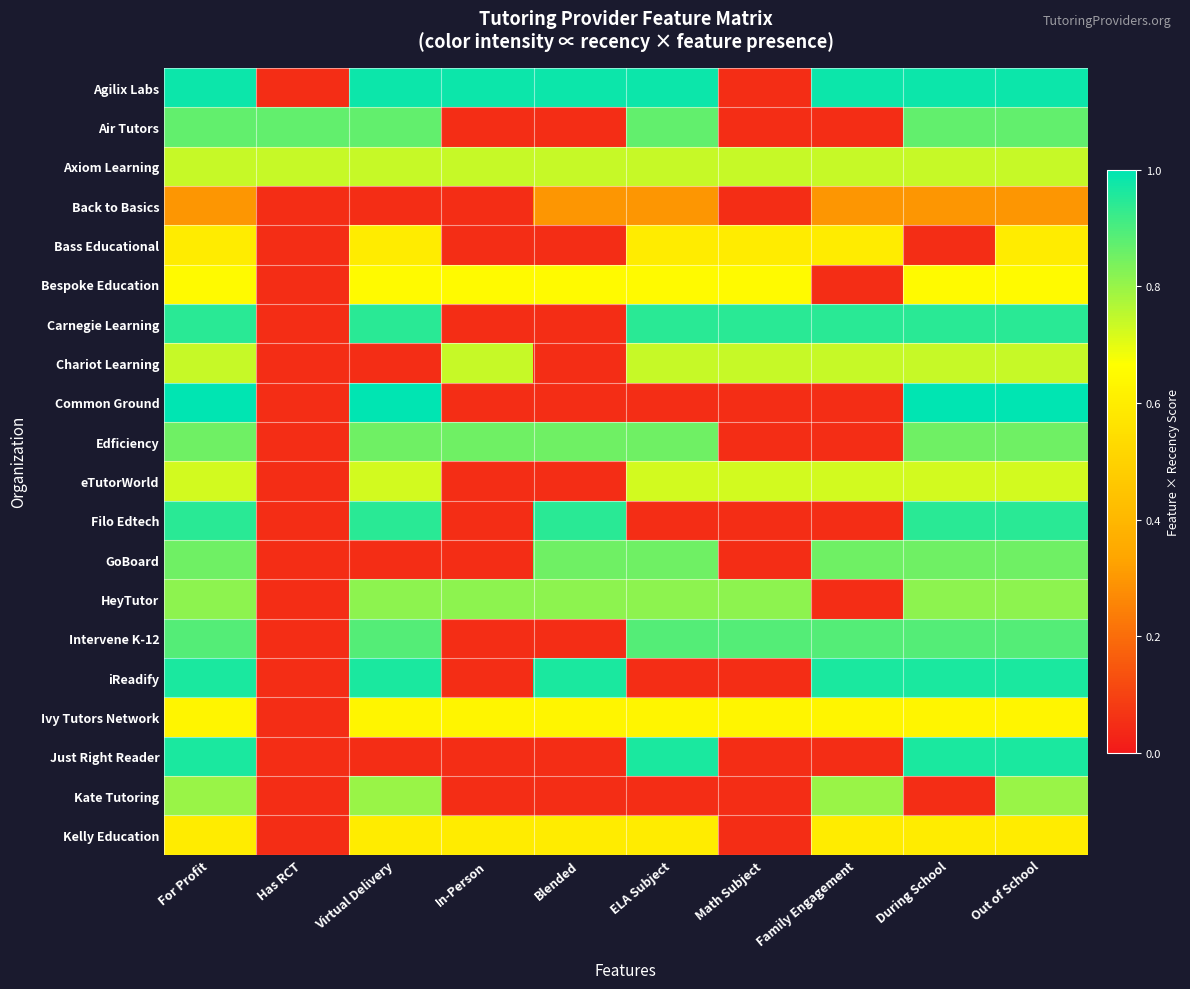

Reading left to right, list all the values displayed in this chart.

Agilix Labs: For Profit=1.0	Has RCT=0.1	Virtual Delivery=1.0	In-Person=1.0	Blended=1.0	ELA Subject=1.0	Math Subject=0.1	Family Engagement=1.0	During School=1.0	Out of School=1.0
Air Tutors: For Profit=0.9	Has RCT=0.9	Virtual Delivery=0.9	In-Person=0.1	Blended=0.1	ELA Subject=0.9	Math Subject=0.1	Family Engagement=0.1	During School=0.9	Out of School=0.9
Axiom Learning: For Profit=0.7	Has RCT=0.7	Virtual Delivery=0.7	In-Person=0.7	Blended=0.7	ELA Subject=0.7	Math Subject=0.7	Family Engagement=0.7	During School=0.7	Out of School=0.7
Back to Basics: For Profit=0.3	Has RCT=0.1	Virtual Delivery=0.1	In-Person=0.1	Blended=0.3	ELA Subject=0.3	Math Subject=0.1	Family Engagement=0.3	During School=0.3	Out of School=0.3
Bass Educational: For Profit=0.6	Has RCT=0.1	Virtual Delivery=0.6	In-Person=0.1	Blended=0.1	ELA Subject=0.6	Math Subject=0.6	Family Engagement=0.6	During School=0.1	Out of School=0.6
Bespoke Education: For Profit=0.6	Has RCT=0.1	Virtual Delivery=0.6	In-Person=0.6	Blended=0.6	ELA Subject=0.6	Math Subject=0.6	Family Engagement=0.1	During School=0.6	Out of School=0.6
Carnegie Learning: For Profit=0.9	Has RCT=0.1	Virtual Delivery=0.9	In-Person=0.1	Blended=0.1	ELA Subject=0.9	Math Subject=0.9	Family Engagement=0.9	During School=0.9	Out of School=0.9
Chariot Learning: For Profit=0.7	Has RCT=0.1	Virtual Delivery=0.1	In-Person=0.7	Blended=0.1	ELA Subject=0.7	Math Subject=0.7	Family Engagement=0.7	During School=0.7	Out of School=0.7
Common Ground: For Profit=1.0	Has RCT=0.1	Virtual Delivery=1.0	In-Person=0.1	Blended=0.1	ELA Subject=0.1	Math Subject=0.1	Family Engagement=0.1	During School=1.0	Out of School=1.0
Edficiency: For Profit=0.9	Has RCT=0.1	Virtual Delivery=0.9	In-Person=0.9	Blended=0.9	ELA Subject=0.9	Math Subject=0.1	Family Engagement=0.1	During School=0.9	Out of School=0.9
eTutorWorld: For Profit=0.7	Has RCT=0.1	Virtual Delivery=0.7	In-Person=0.1	Blended=0.1	ELA Subject=0.7	Math Subject=0.7	Family Engagement=0.7	During School=0.7	Out of School=0.7
Filo Edtech: For Profit=0.9	Has RCT=0.1	Virtual Delivery=0.9	In-Person=0.1	Blended=0.9	ELA Subject=0.1	Math Subject=0.1	Family Engagement=0.1	During School=0.9	Out of School=0.9
GoBoard: For Profit=0.9	Has RCT=0.1	Virtual Delivery=0.1	In-Person=0.1	Blended=0.9	ELA Subject=0.9	Math Subject=0.1	Family Engagement=0.9	During School=0.9	Out of School=0.9
HeyTutor: For Profit=0.8	Has RCT=0.1	Virtual Delivery=0.8	In-Person=0.8	Blended=0.8	ELA Subject=0.8	Math Subject=0.8	Family Engagement=0.1	During School=0.8	Out of School=0.8
Intervene K-12: For Profit=0.9	Has RCT=0.1	Virtual Delivery=0.9	In-Person=0.1	Blended=0.1	ELA Subject=0.9	Math Subject=0.9	Family Engagement=0.9	During School=0.9	Out of School=0.9
iReadify: For Profit=1.0	Has RCT=0.1	Virtual Delivery=1.0	In-Person=0.1	Blended=1.0	ELA Subject=0.1	Math Subject=0.1	Family Engagement=1.0	During School=1.0	Out of School=1.0
Ivy Tutors Network: For Profit=0.6	Has RCT=0.1	Virtual Delivery=0.6	In-Person=0.6	Blended=0.6	ELA Subject=0.6	Math Subject=0.6	Family Engagement=0.6	During School=0.6	Out of School=0.6
Just Right Reader: For Profit=1.0	Has RCT=0.1	Virtual Delivery=0.1	In-Person=0.1	Blended=0.1	ELA Subject=1.0	Math Subject=0.1	Family Engagement=0.1	During School=1.0	Out of School=1.0
Kate Tutoring: For Profit=0.8	Has RCT=0.1	Virtual Delivery=0.8	In-Person=0.1	Blended=0.1	ELA Subject=0.1	Math Subject=0.1	Family Engagement=0.8	During School=0.1	Out of School=0.8
Kelly Education: For Profit=0.6	Has RCT=0.1	Virtual Delivery=0.6	In-Person=0.6	Blended=0.6	ELA Subject=0.6	Math Subject=0.1	Family Engagement=0.6	During School=0.6	Out of School=0.6